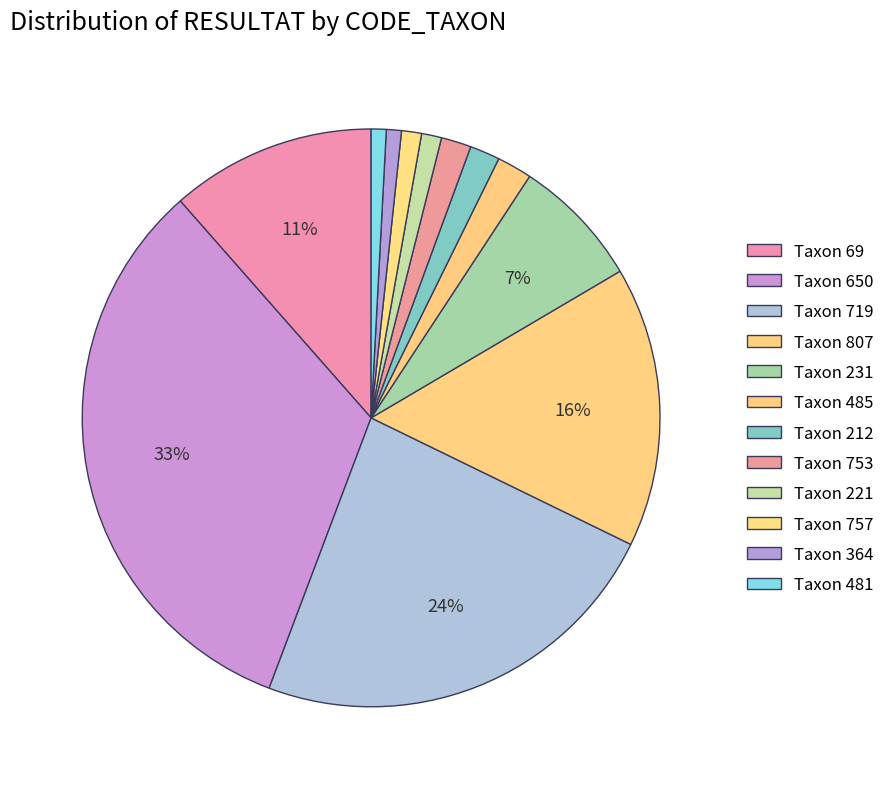

How many segments does this pie chart have?

12